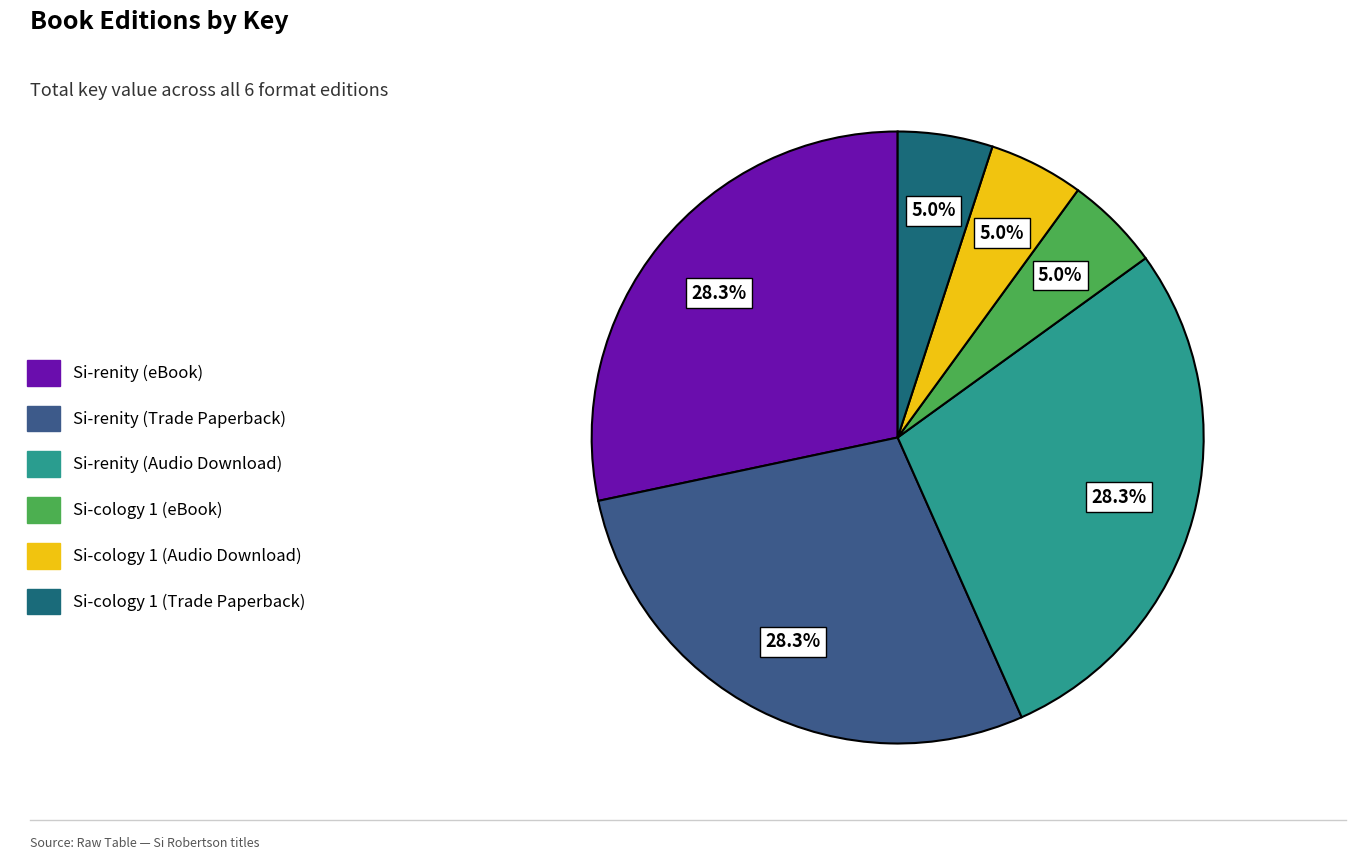

Which has a higher value, Si-cology 1 (eBook) or Si-renity (eBook)?

Si-renity (eBook)